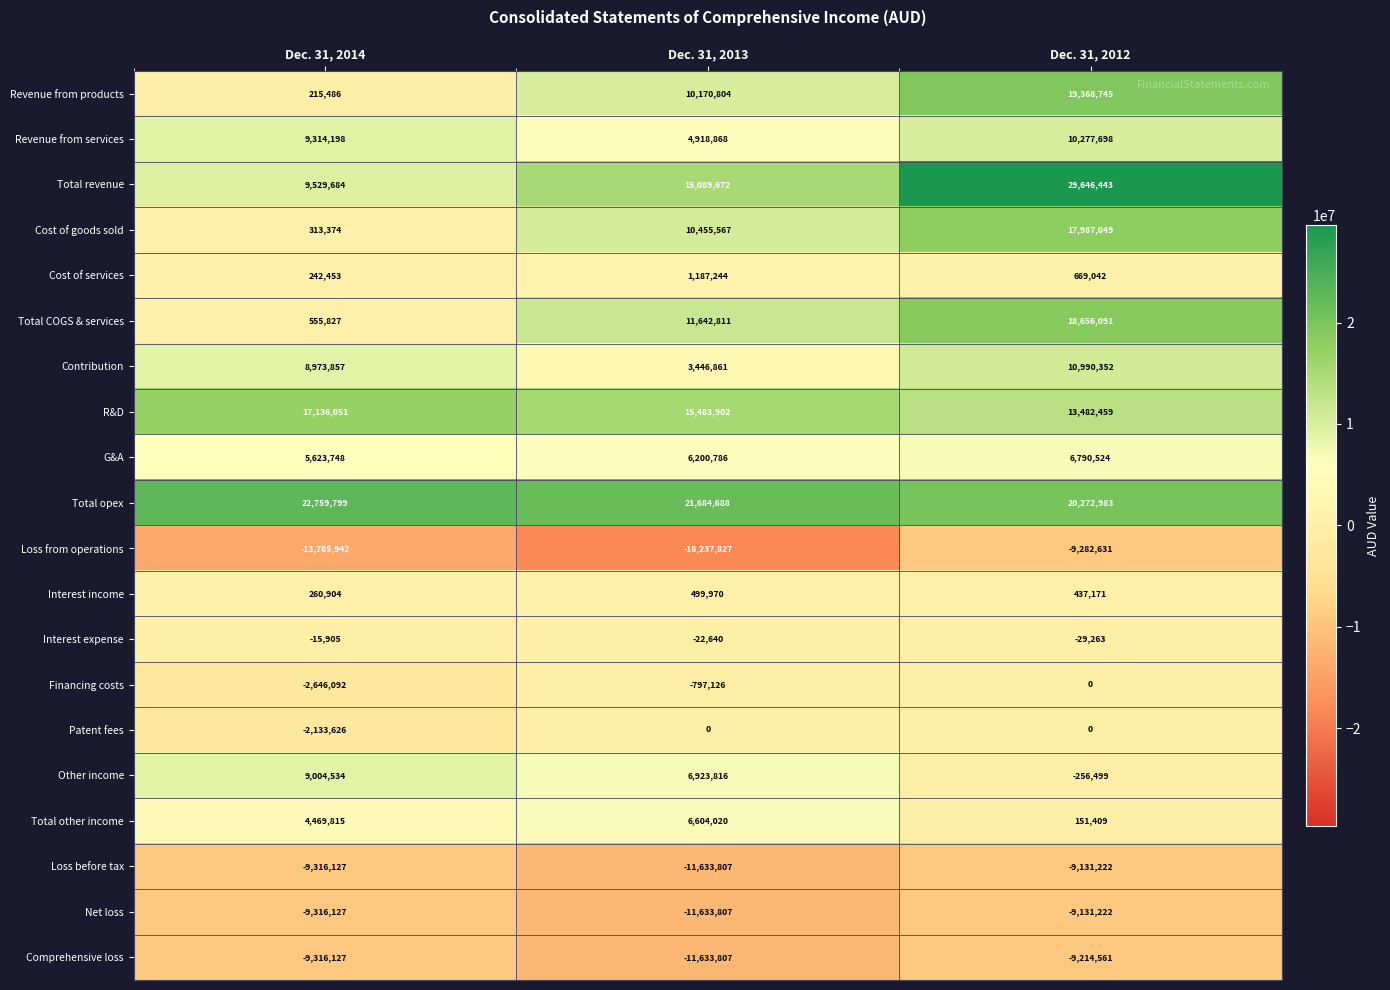

How many data points does each series have?

3